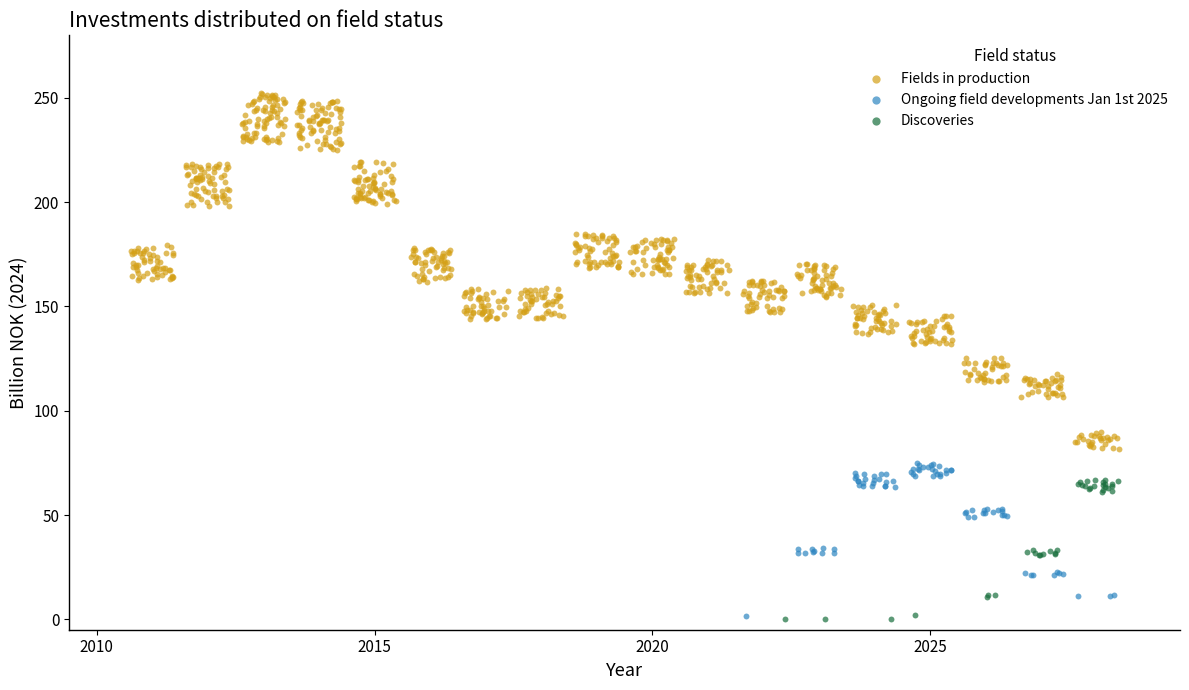

Which series contains the highest Y value?

Fields in production